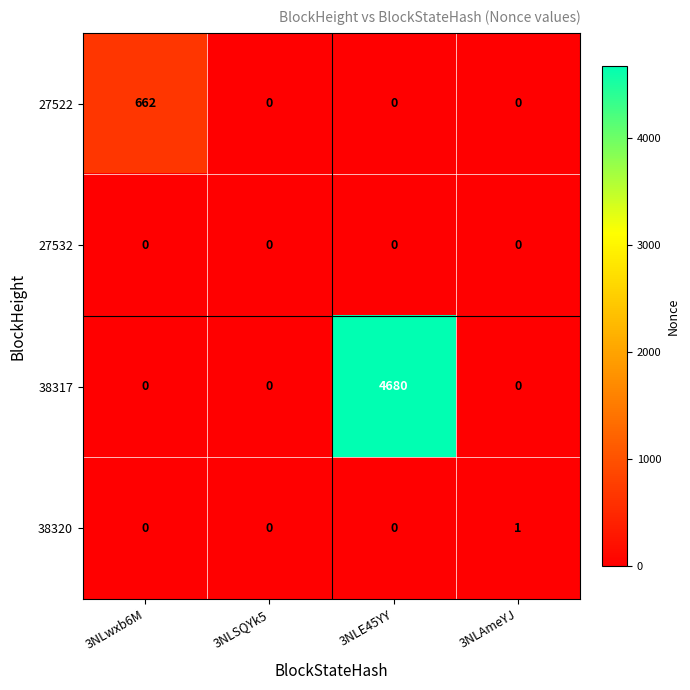

Reading right to left, list all the values displayed in this chart.

27522: 0	0	0	662
27532: 0	0	0	0
38317: 0	4680	0	0
38320: 1	0	0	0